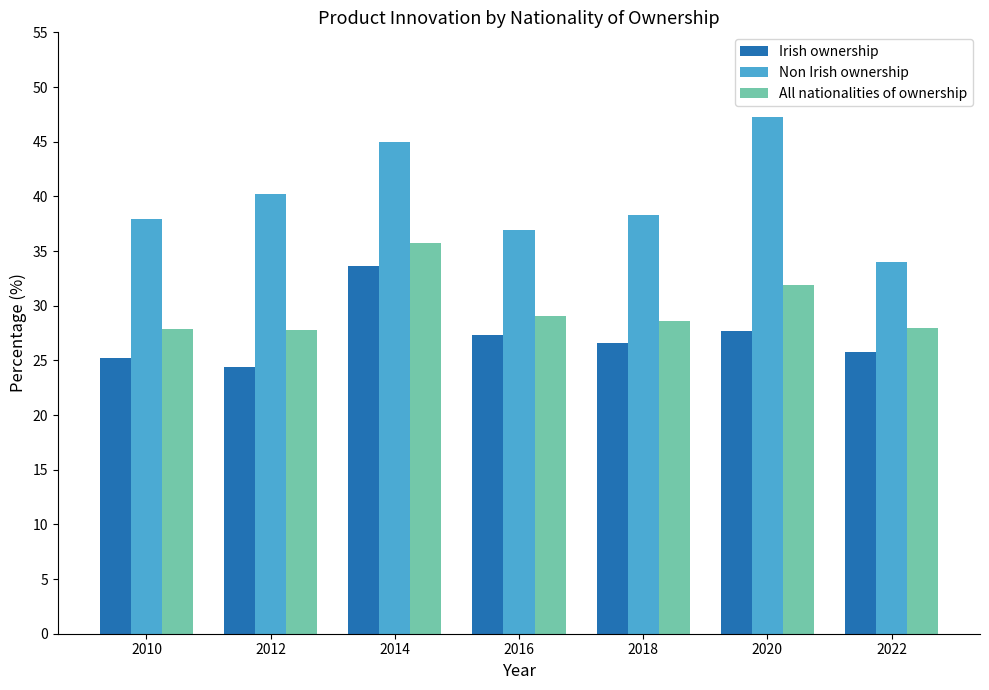

Rank the series by their maximum value, from highest to lowest.

Non Irish ownership, All nationalities of ownership, Irish ownership